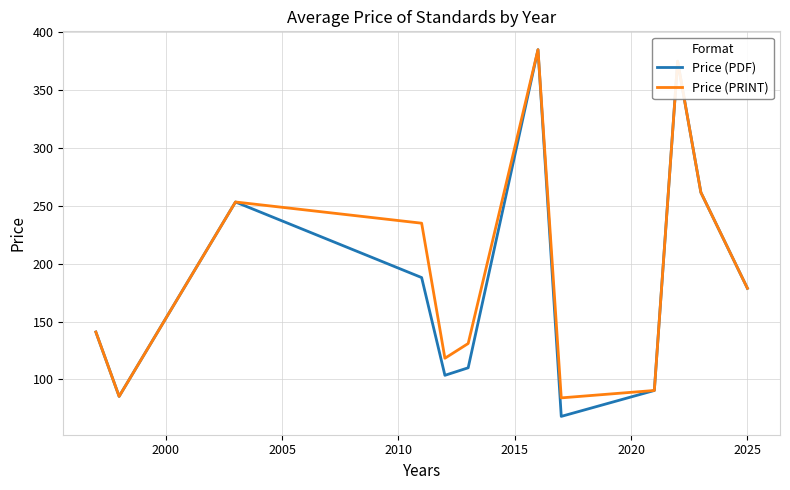

Is this an area chart (filled region under the line)?

No